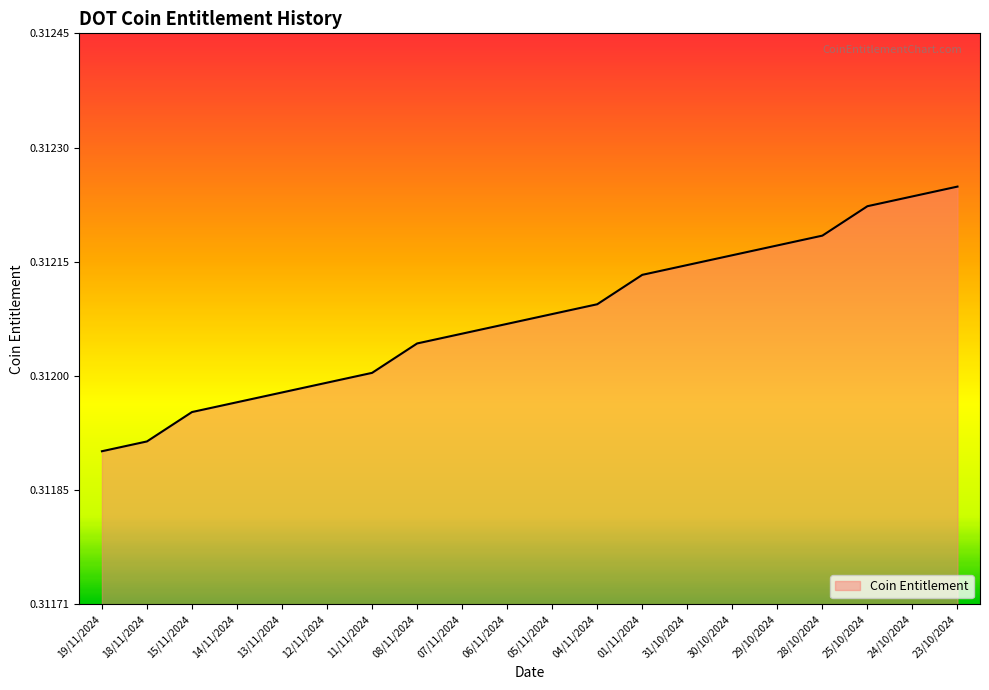

Does the chart display data point markers on the line(s)?

No